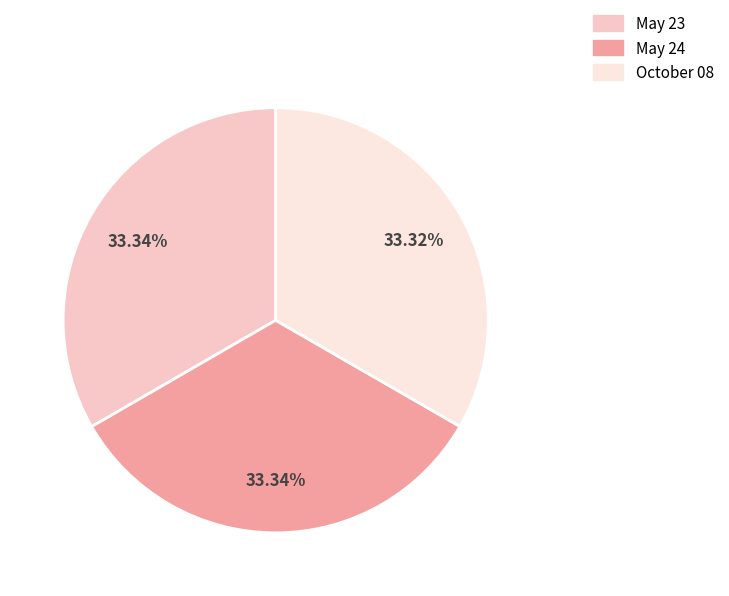

Is the sum of October 08 and May 23 greater than half?

Yes